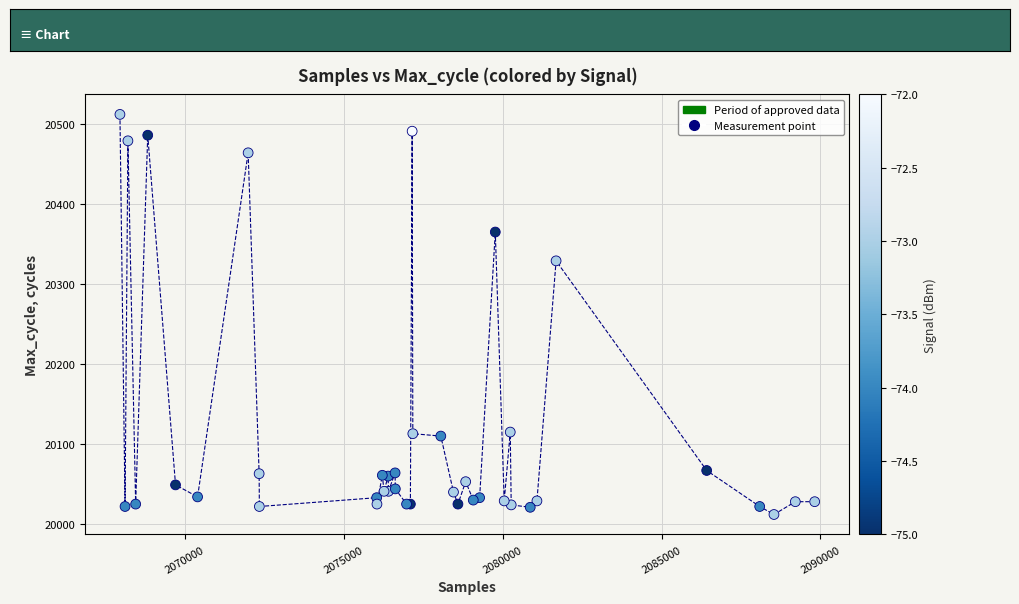

What Y value in the scatter plot is closest to 20262?

20329